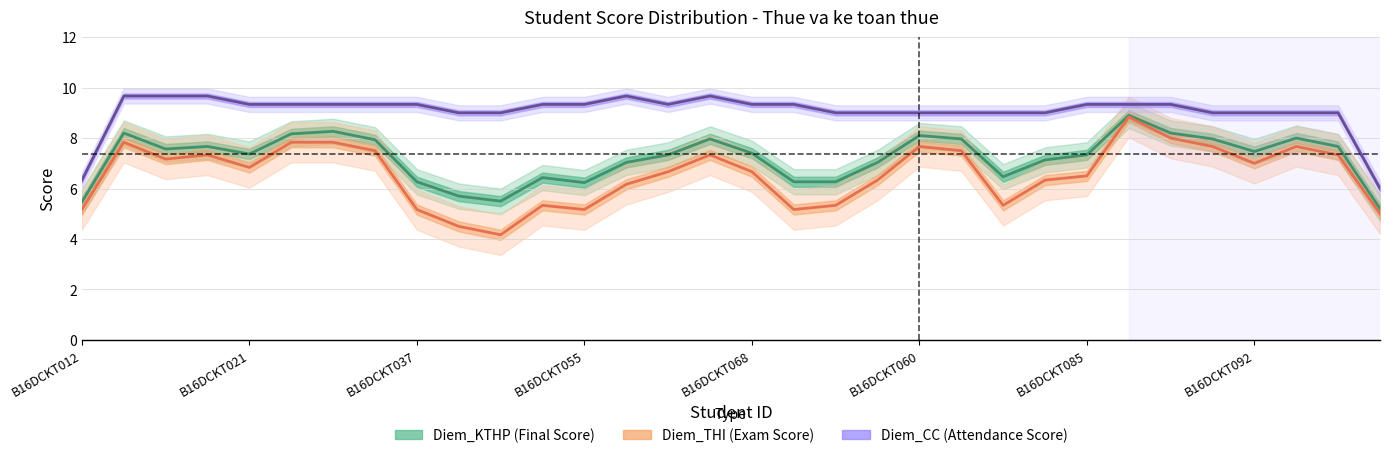

List the series in order of their peak value, highest first.

Diem_CC (Attendance Score), Diem_KTHP (Final Score), Diem_THI (Exam Score)